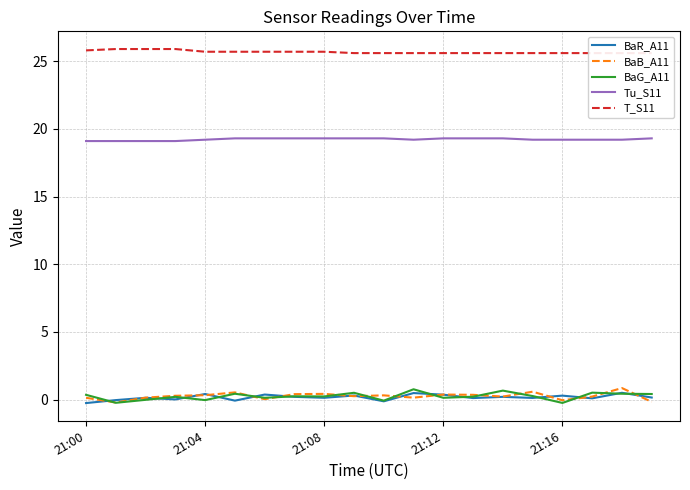

Which label corresponds to the smallest value in the chart?

21:00